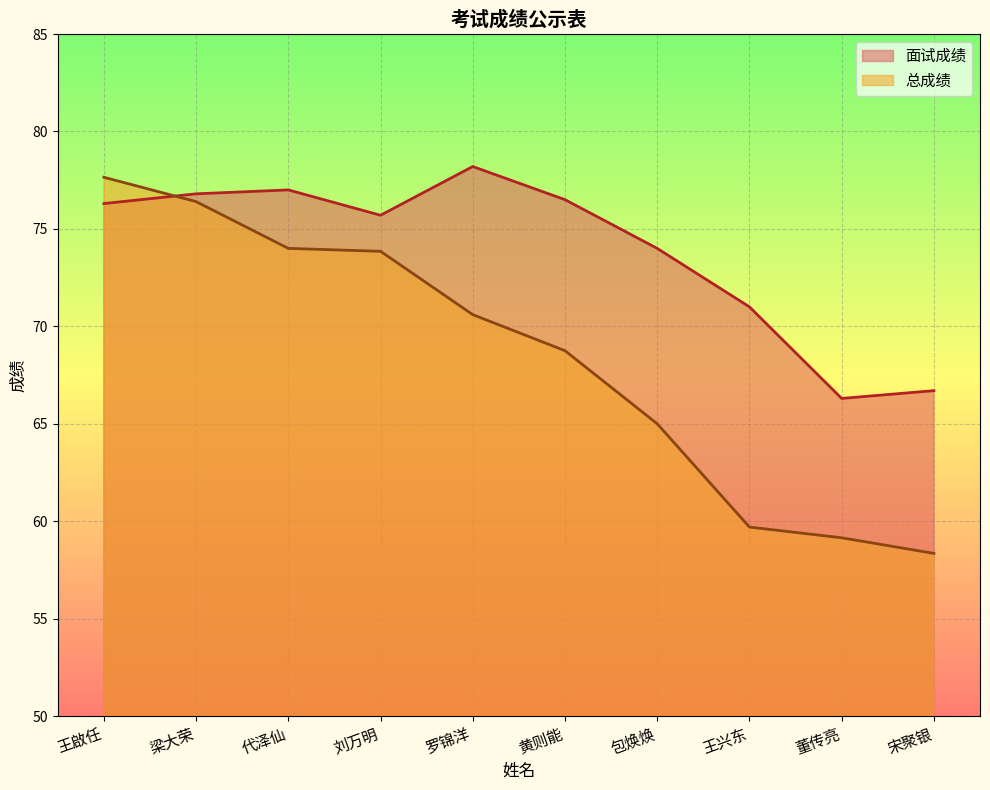

Is the value of 总成绩 at 罗锦洋 greater than the value of 面试成绩 at 包焕焕?

No